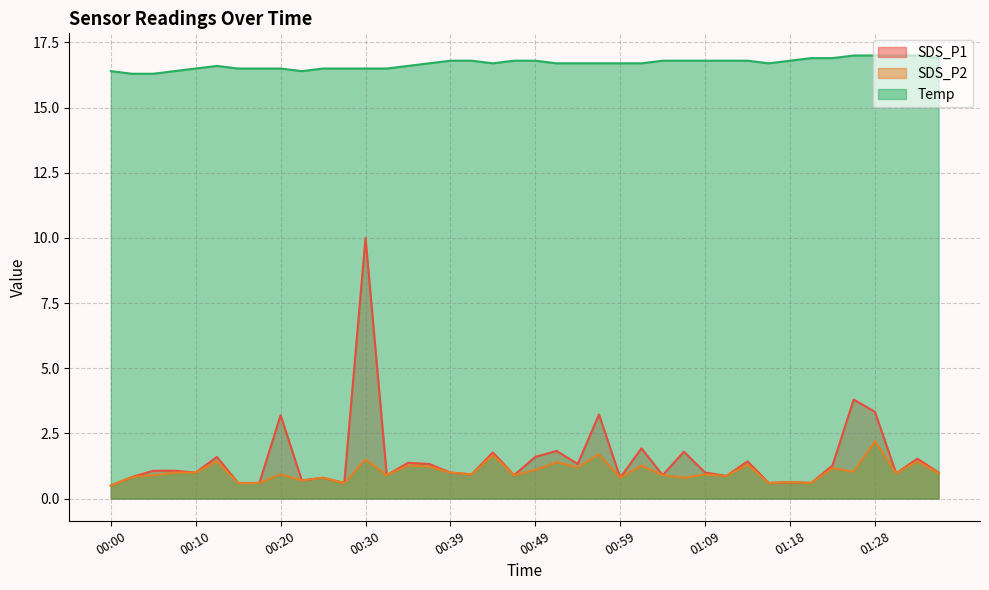

What are all the series names shown in the legend?

SDS_P1, SDS_P2, Temp